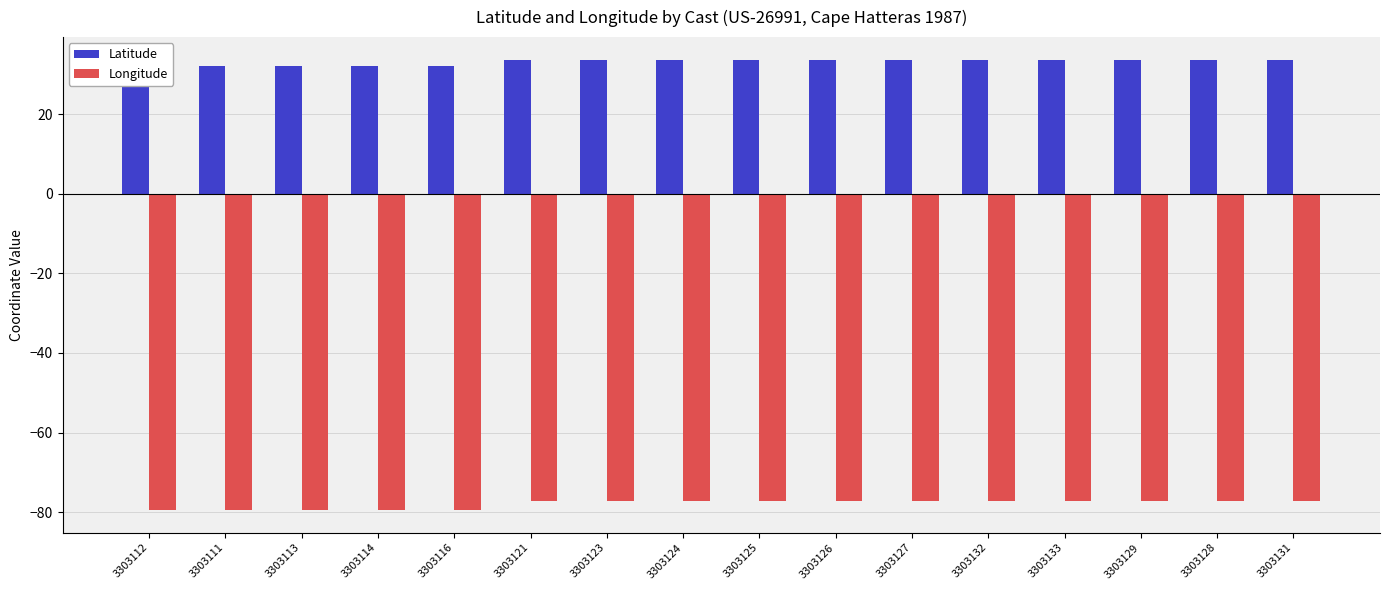

What position from the right is 3303129?

3